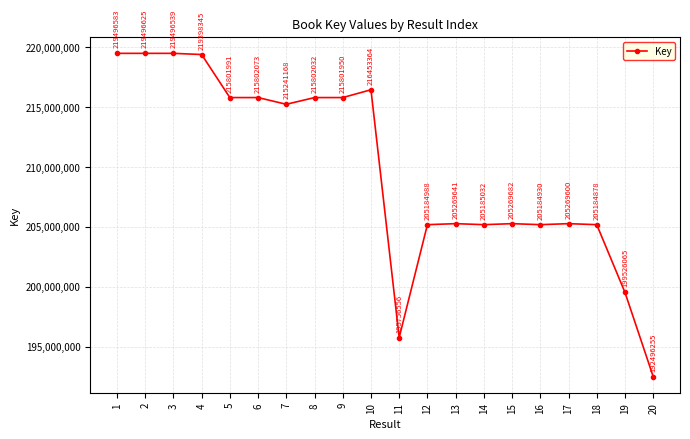

True or false: the data shows 216453364 at 10.

True